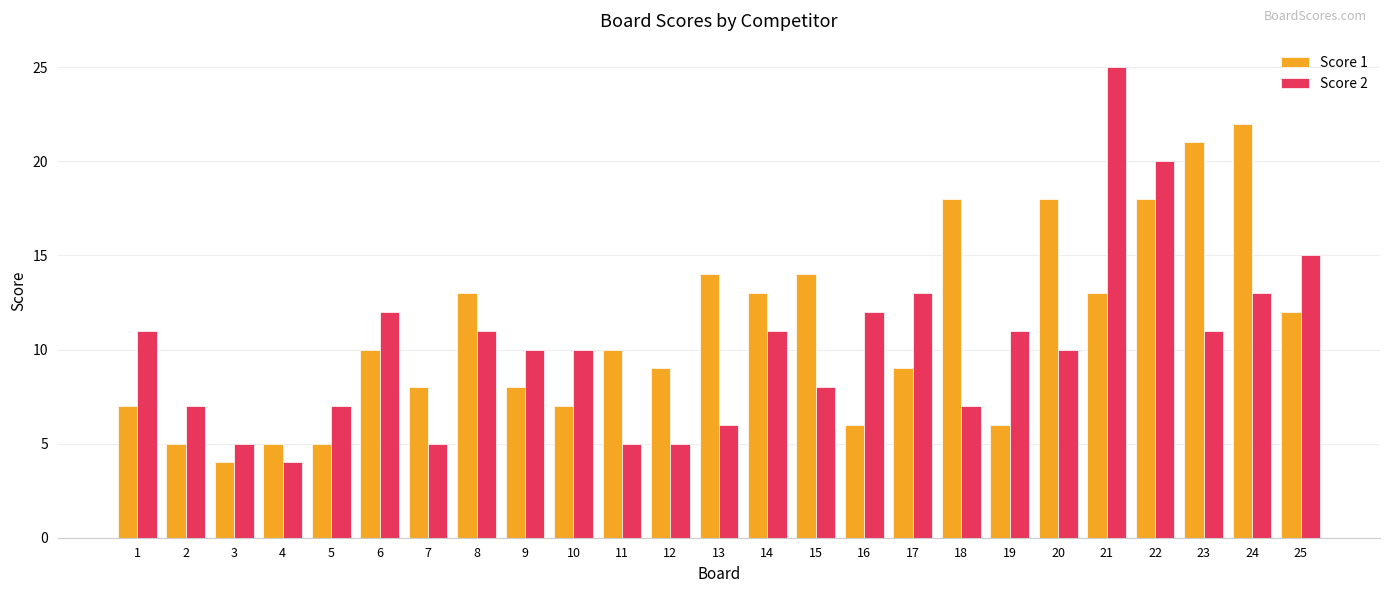

List the series in order of their peak value, lowest first.

Score 1, Score 2